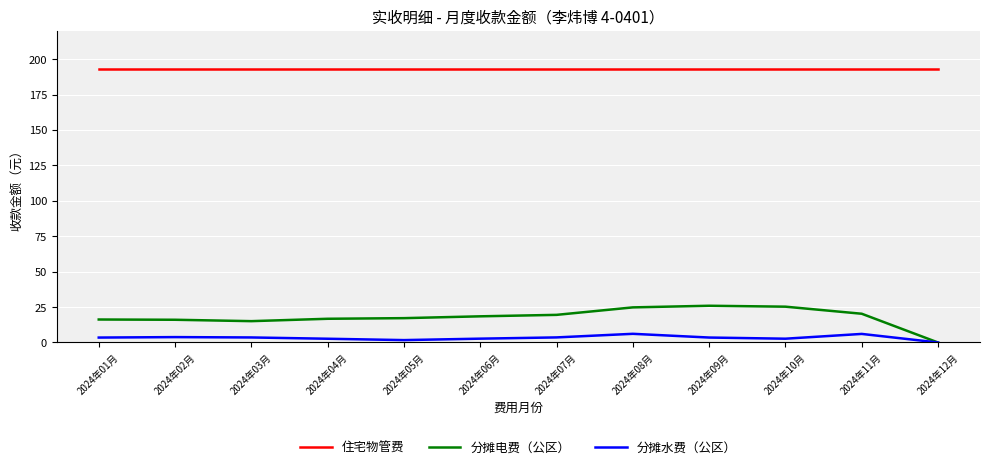

What position from the left is 2024年12月?

12